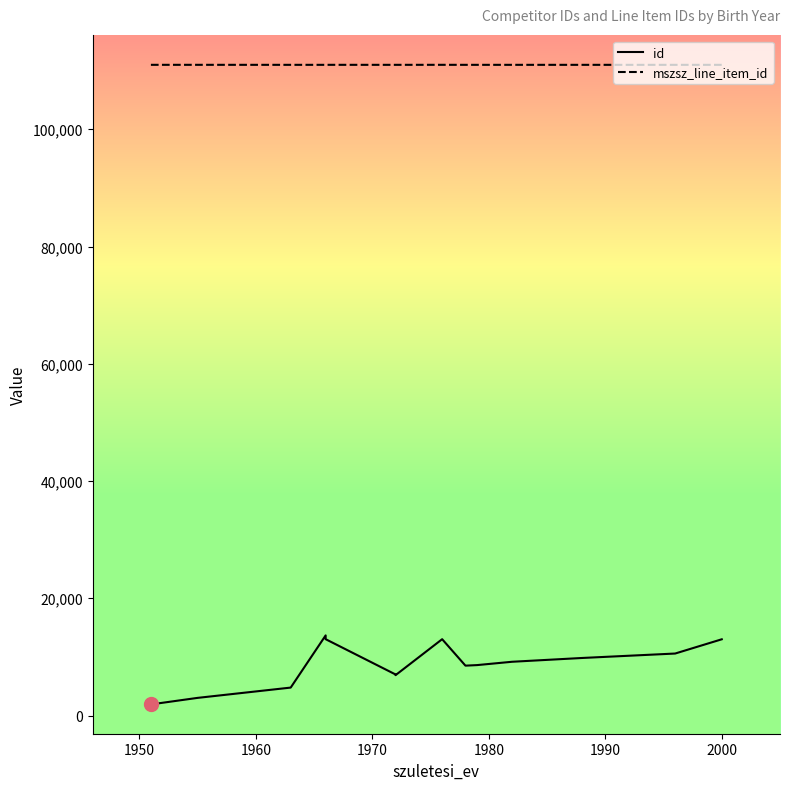

Rank the series by their maximum value, from lowest to highest.

id, mszsz_line_item_id